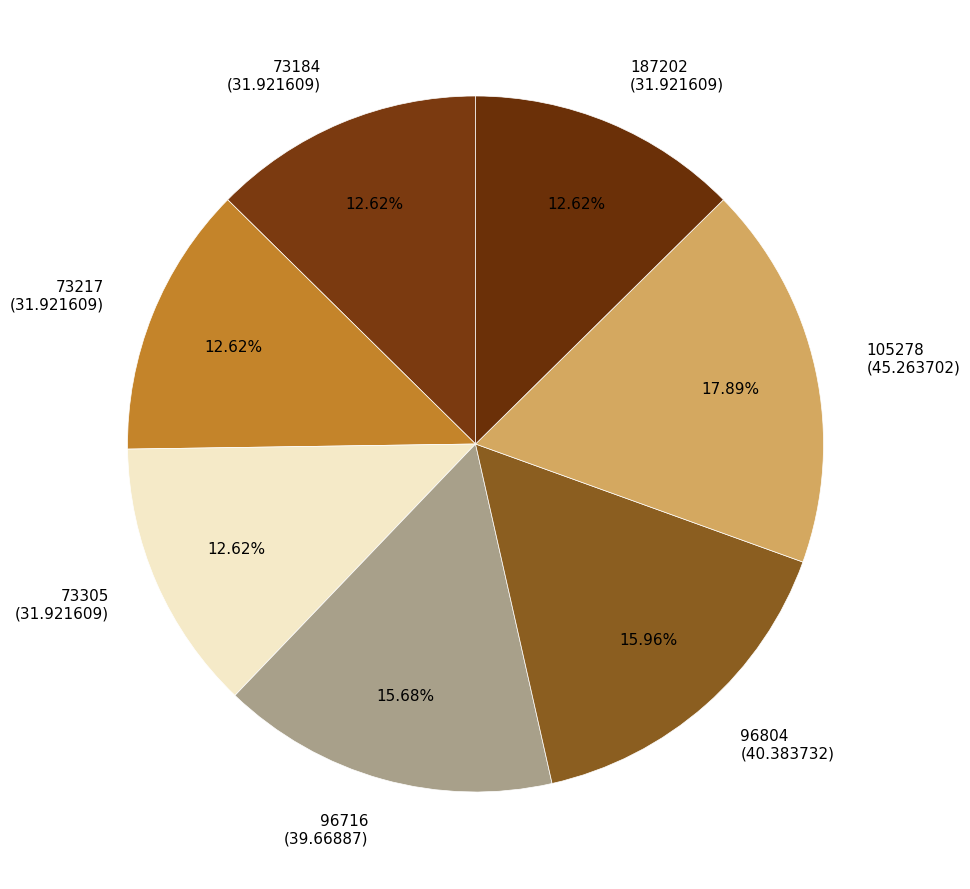

To the nearest percent, what is the difference between the largest and smallest slice percentages?

5%